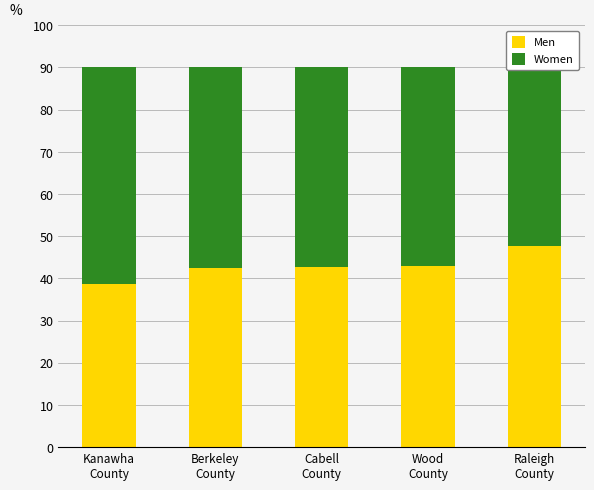

What is the value of the Men bar at the 3rd from the left?

42.7